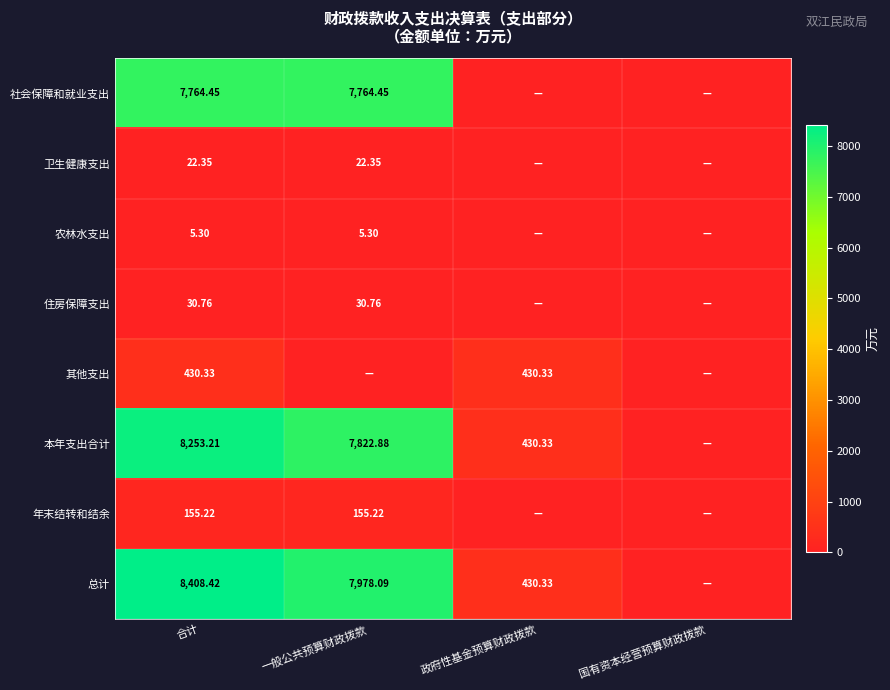

Is the value of 本年支出合计 at 政府性基金预算财政拨款 greater than the value of 住房保障支出 at 合计?

Yes